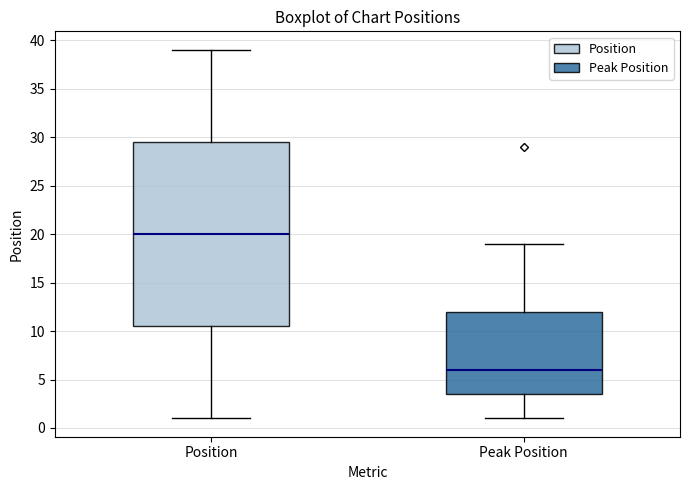

Where is the lower edge of the box for Position on the y-axis? The values are not printed on the chart, so give them approximately, as read against the axis.

10.5